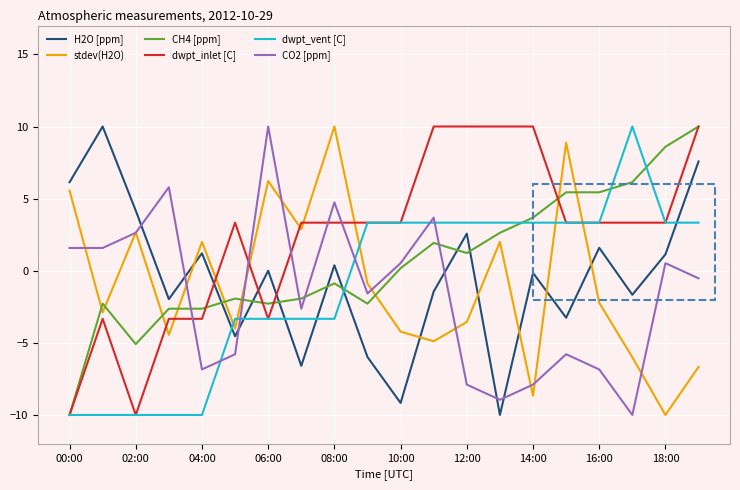

Which series has the largest total across all categories?

dwpt_inlet [C]